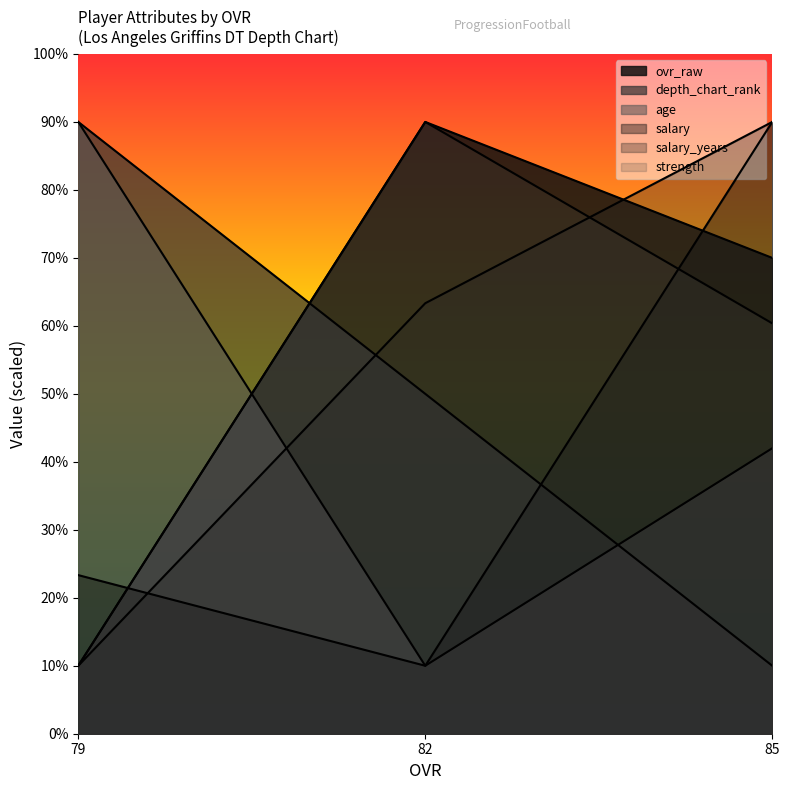

Reading left to right, transcribe all the data shown in this chart.

ovr_raw: 70.0	90.0	10.0
depth_chart_rank: 10.0	50.0	90.0
age: 42.0	10.0	90.0
salary: 90.0	10.0	23.3
salary_years: 90.0	63.3	10.0
strength: 60.4	90.0	10.0